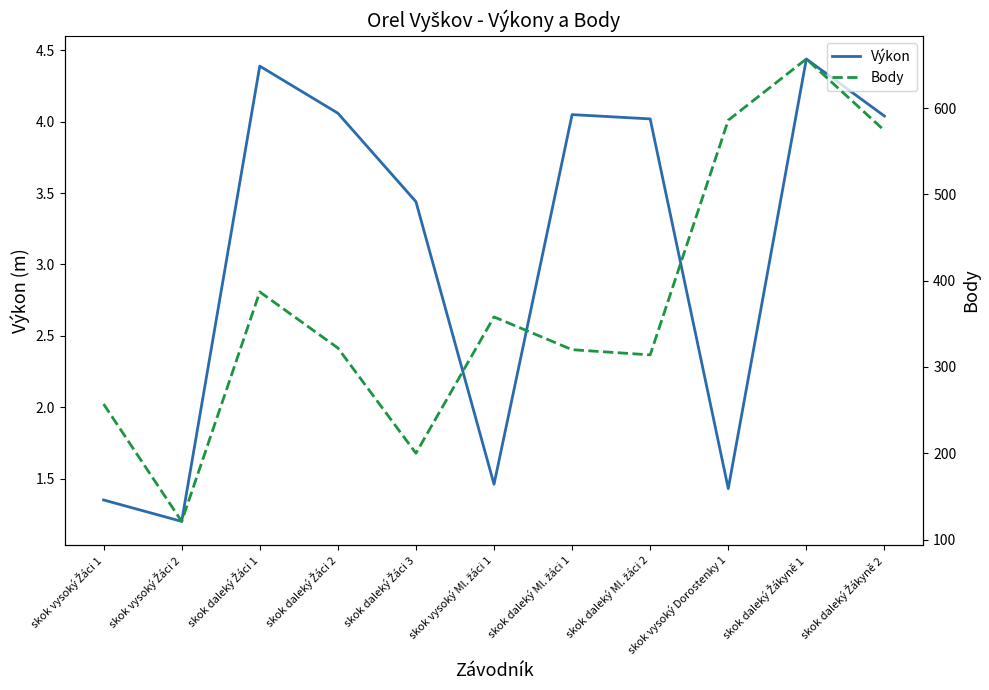

Where does the Body series first go above 322?

skok daleký Žáci 1